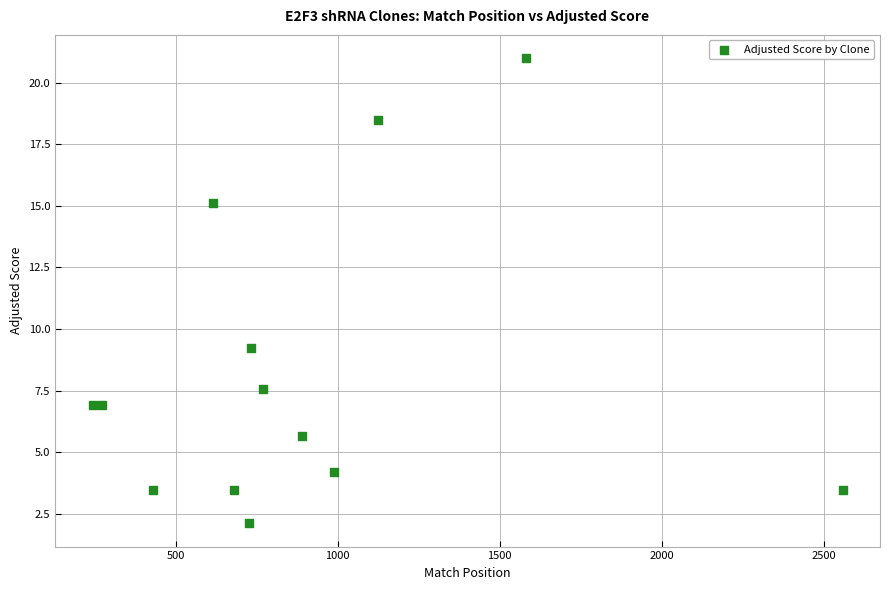

What is the range of Y values (max minus min)?

18.9